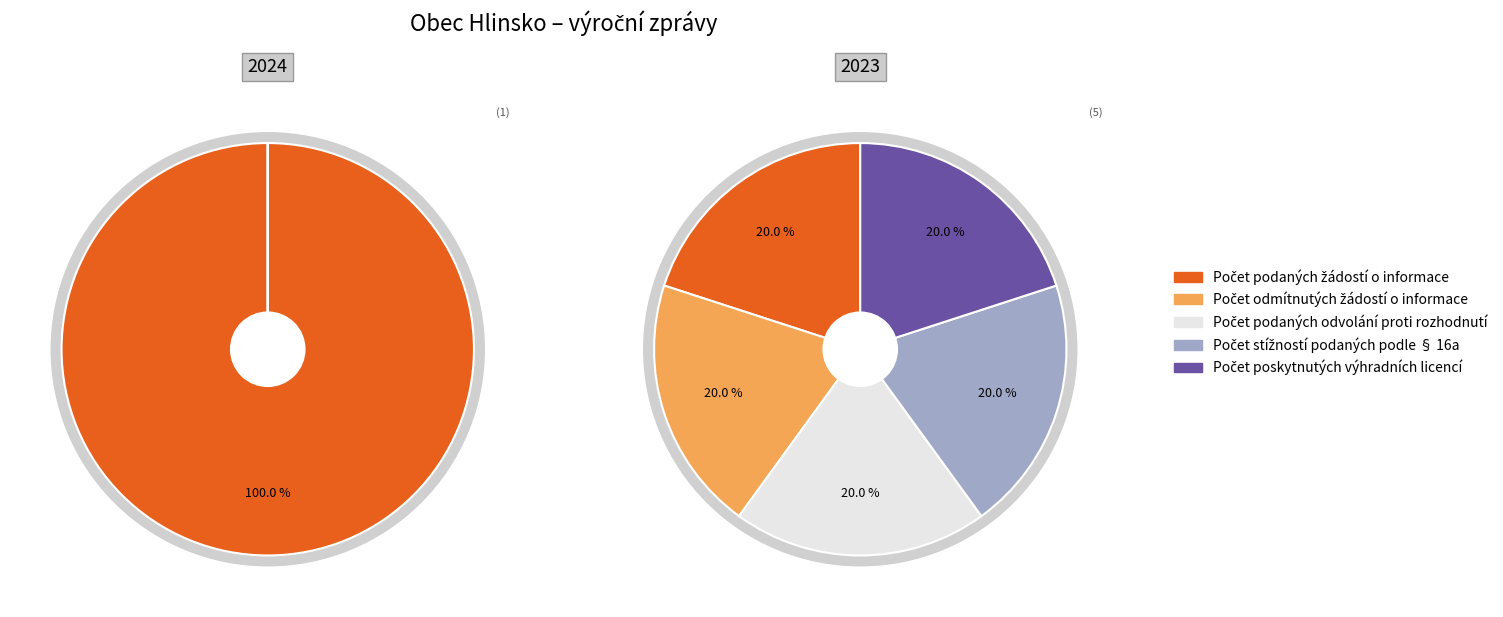

Does any single category account for the majority?

Yes